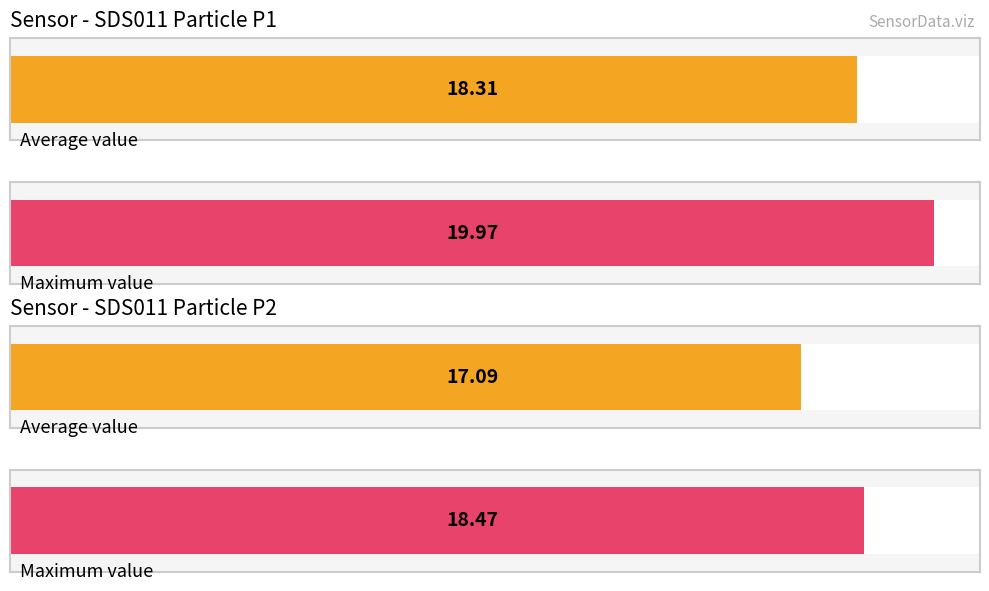

Which series has the largest total across all categories?

SDS_P1